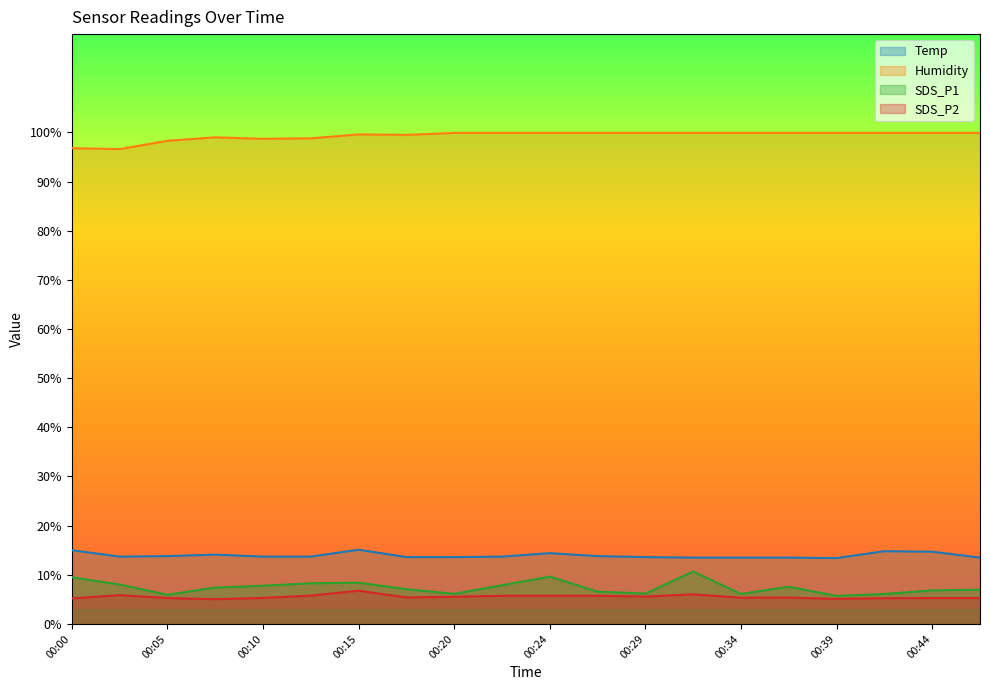

List the series in order of their peak value, lowest first.

SDS_P2, SDS_P1, Temp, Humidity